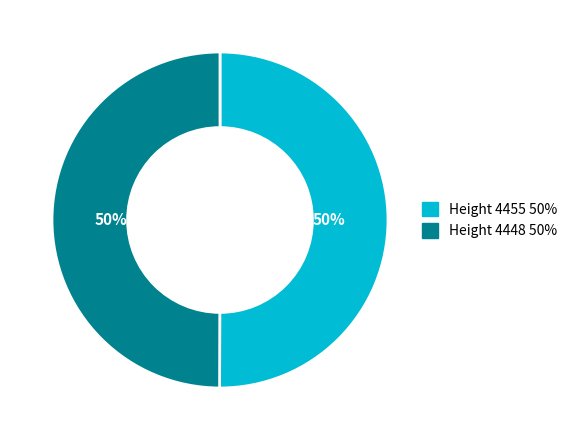

To the nearest percent, what is the average slice percentage?

50%